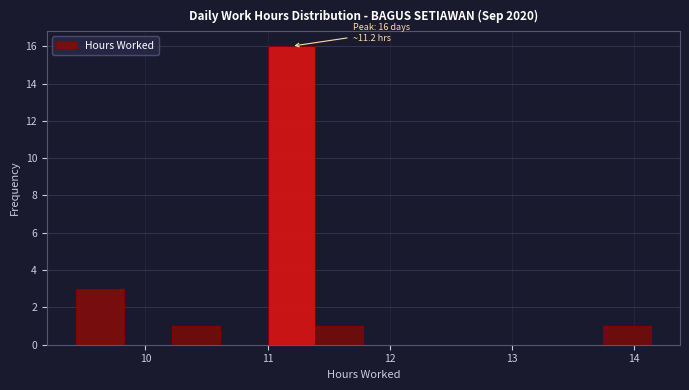

Read against the x-axis, roughly where is the centre of the tallest bar?

11.2